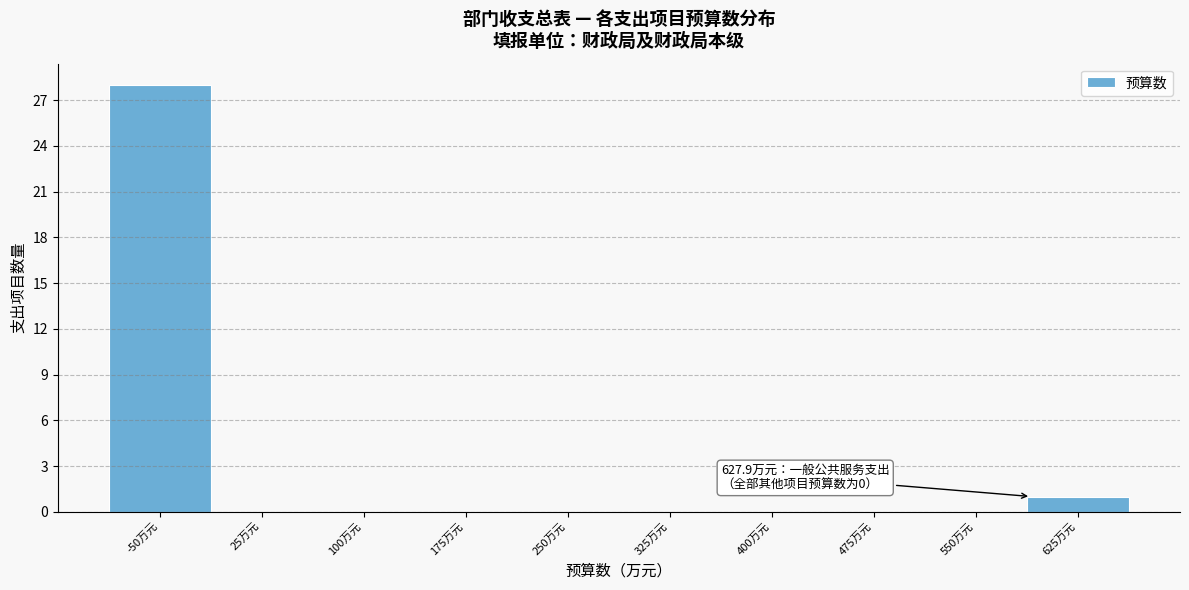

Reading right to left, transcribe all the data shown in this chart.

625万元=1	550万元=0	475万元=0	400万元=0	325万元=0	250万元=0	175万元=0	100万元=0	25万元=0	-50万元=28